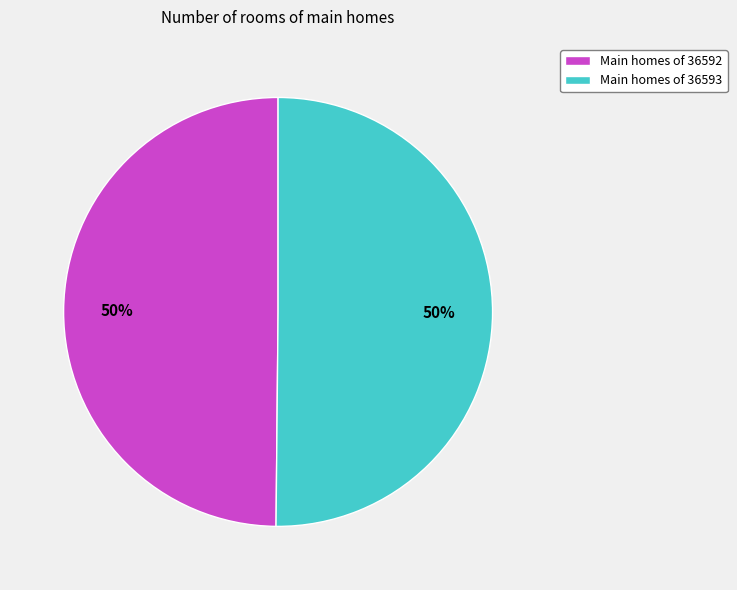

Do Main homes of 36593 and Main homes of 36592 together represent more than half of the pie?

Yes